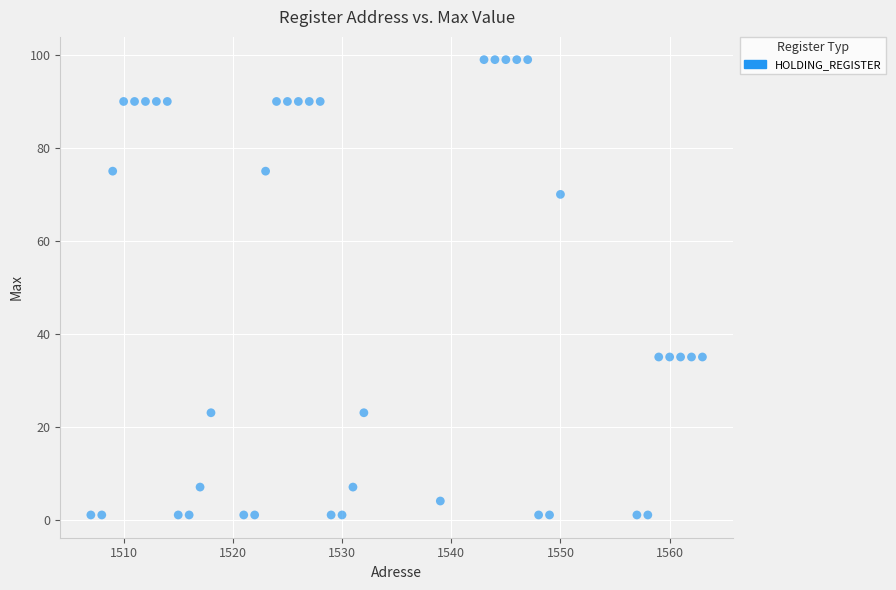

What is the range of Y values (max minus min)?

98